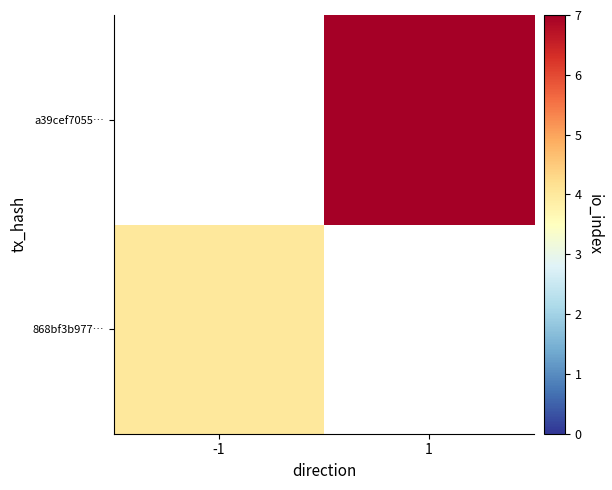

What is the smallest value displayed?

4.0